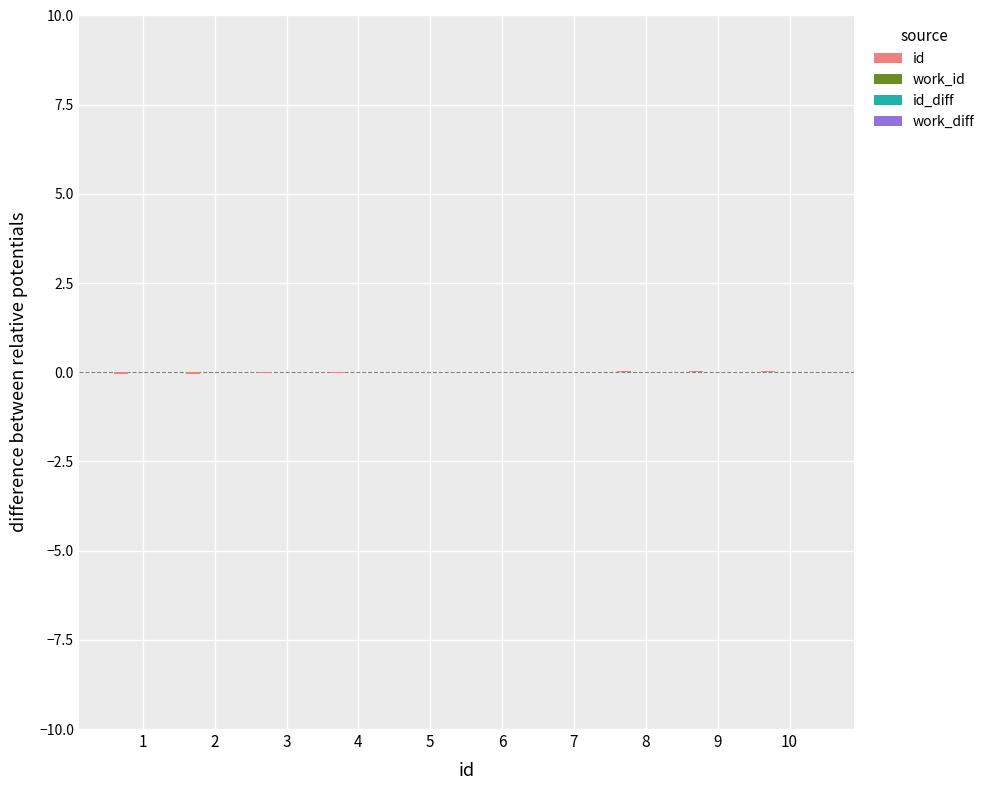

Rank the series by their maximum value, from lowest to highest.

work_id, work_diff, id_diff, id